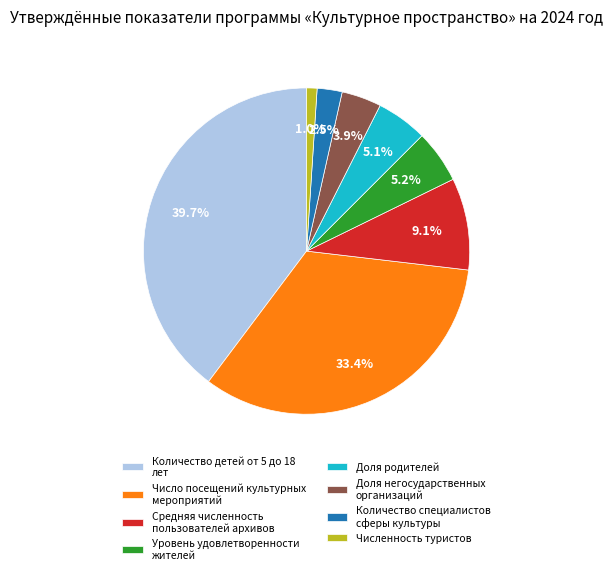

True or false: Доля негосударственных организаций accounts for 19% of the total.

False